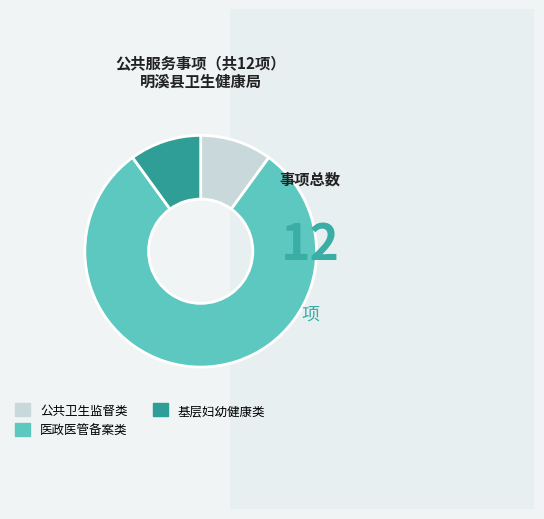

How many slices are in this pie chart?

3